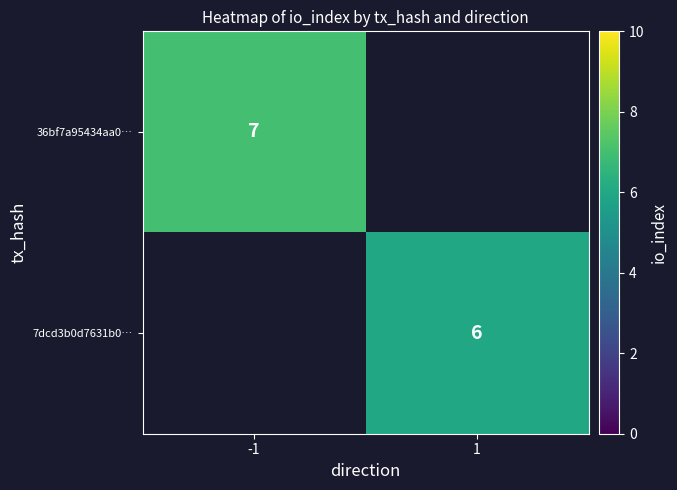

How many distinct data groups are displayed?

2